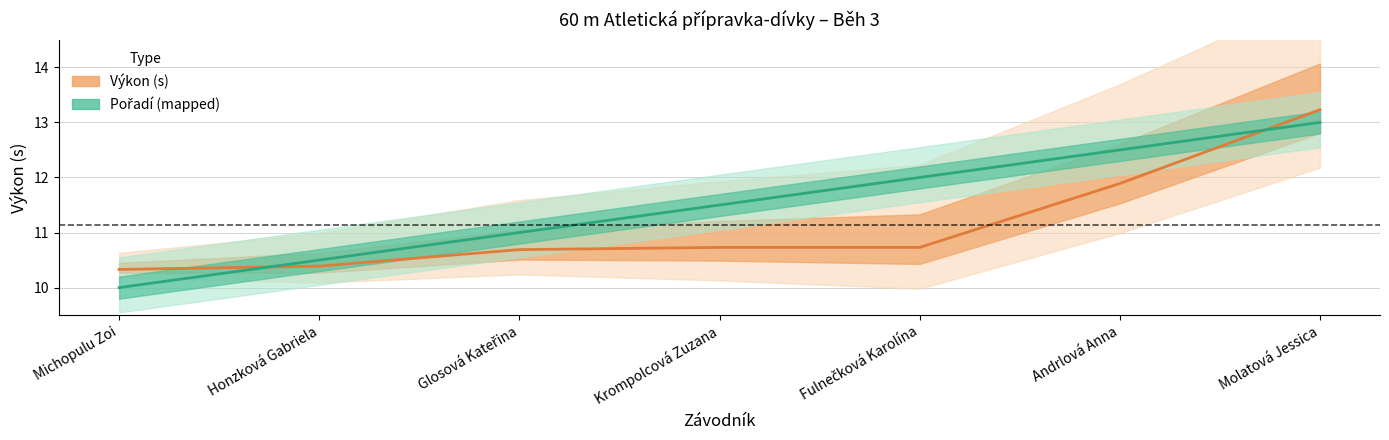

What is the average value of the Pořadí (mapped) series?

11.5